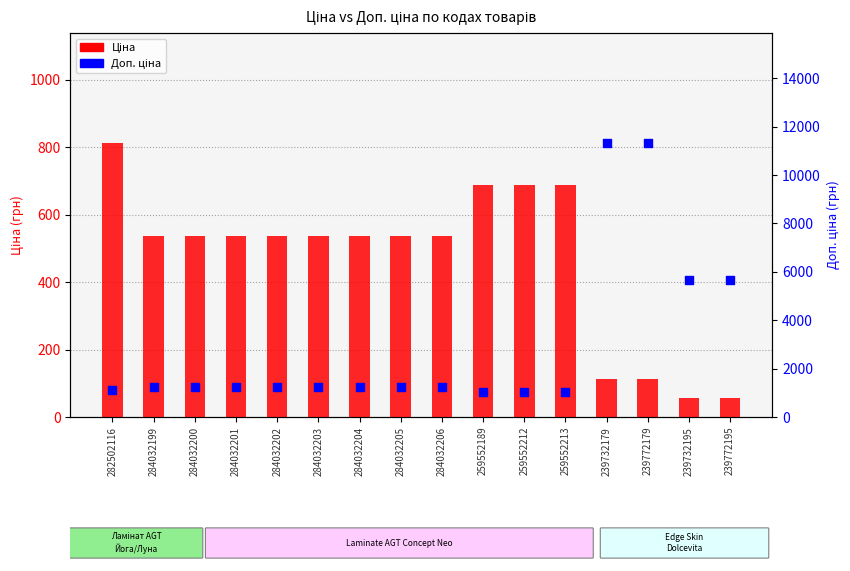

What are all the series names shown in the legend?

Ціна, Доп. ціна